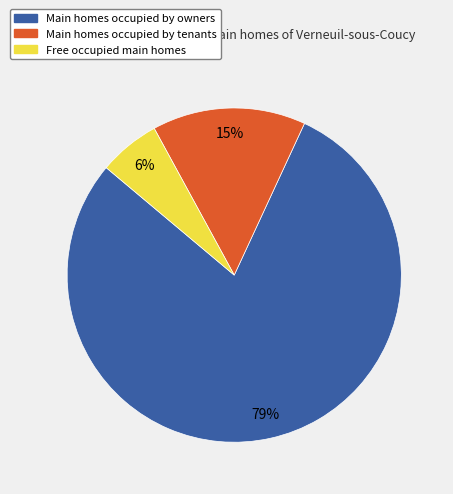

Is there a majority slice in this chart?

Yes